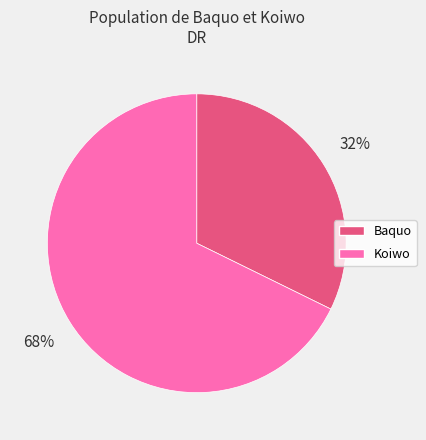

To the nearest percent, what is the combined percentage of Koiwo and Baquo?

100%